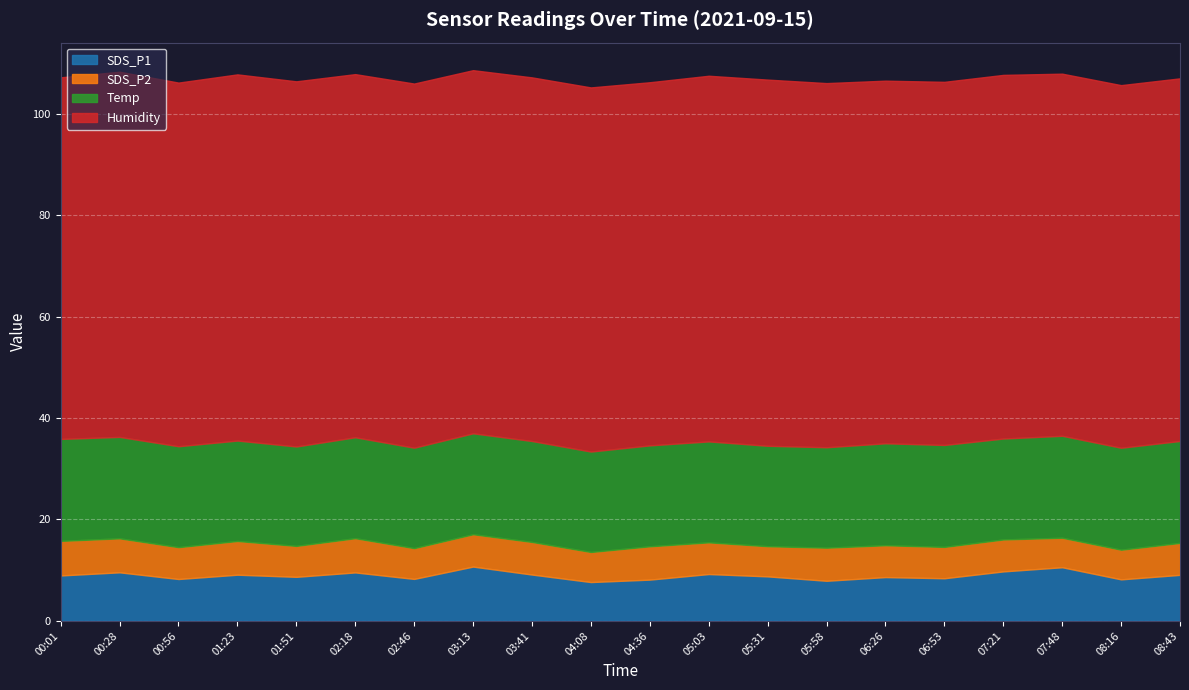

At which label does SDS_P1 first exceed 8?

00:01